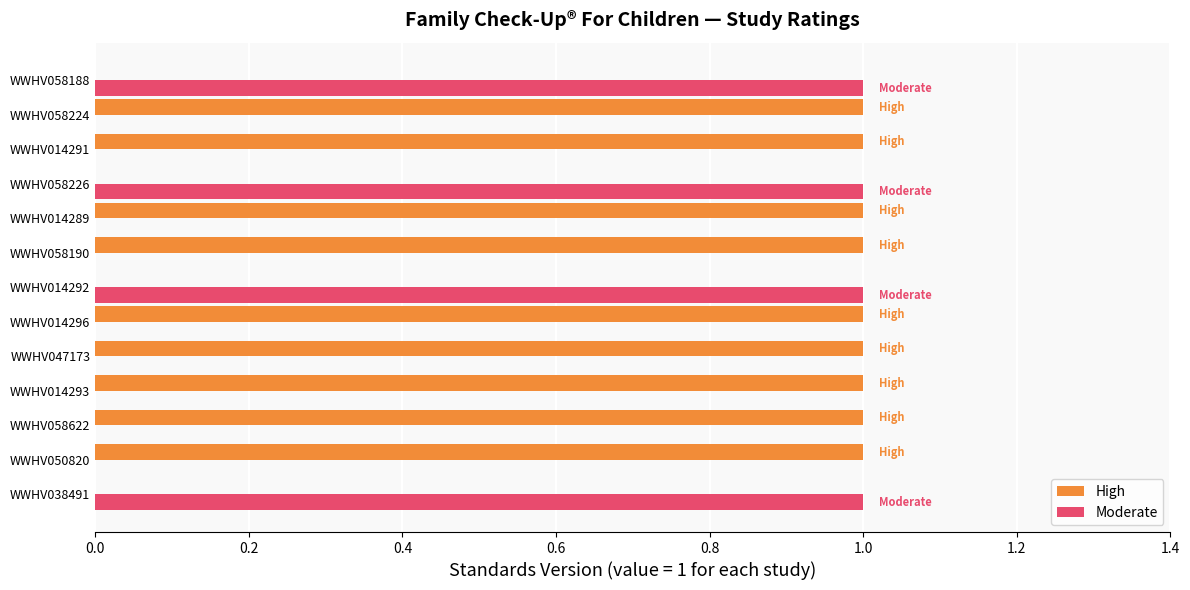

How many High values are between 0 and 1?

13